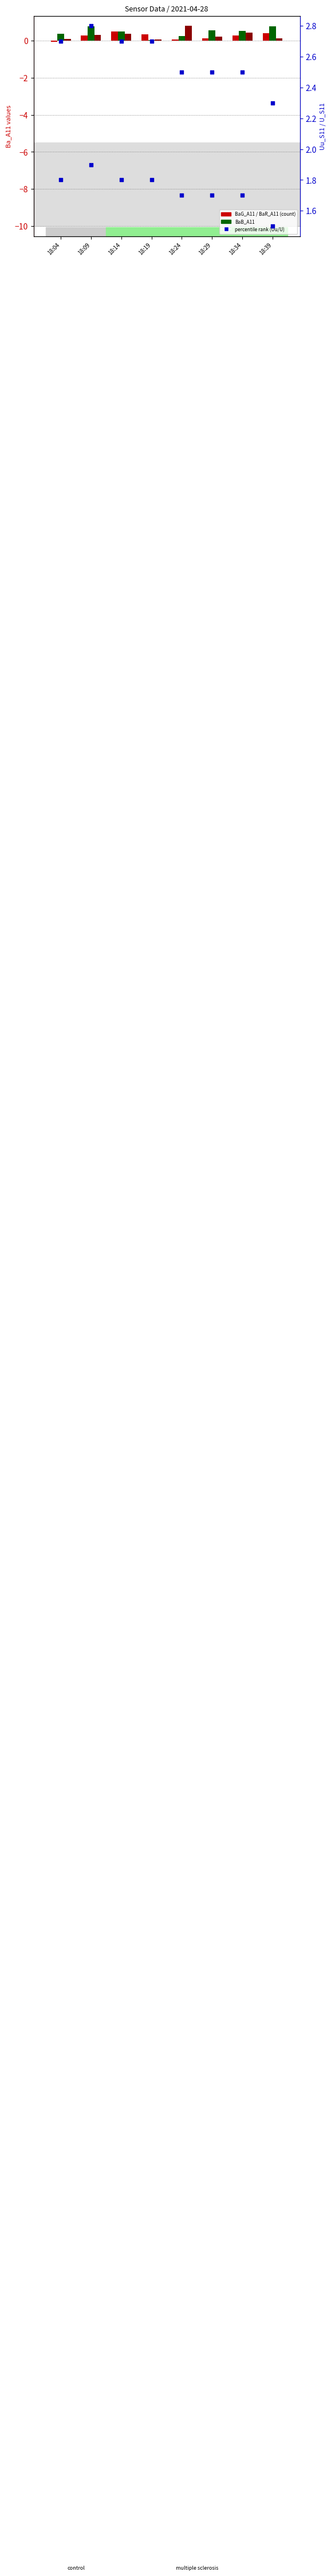

Which series has the largest total across all categories?

Uu_S11